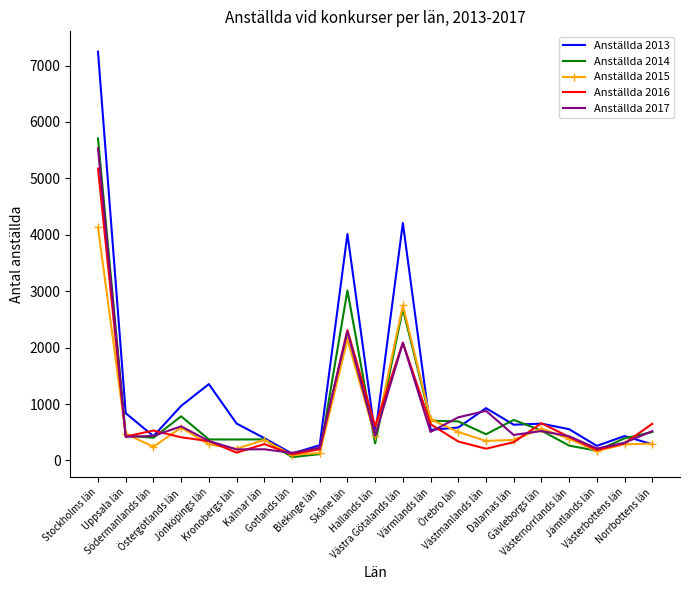

What is the smallest value displayed?

59